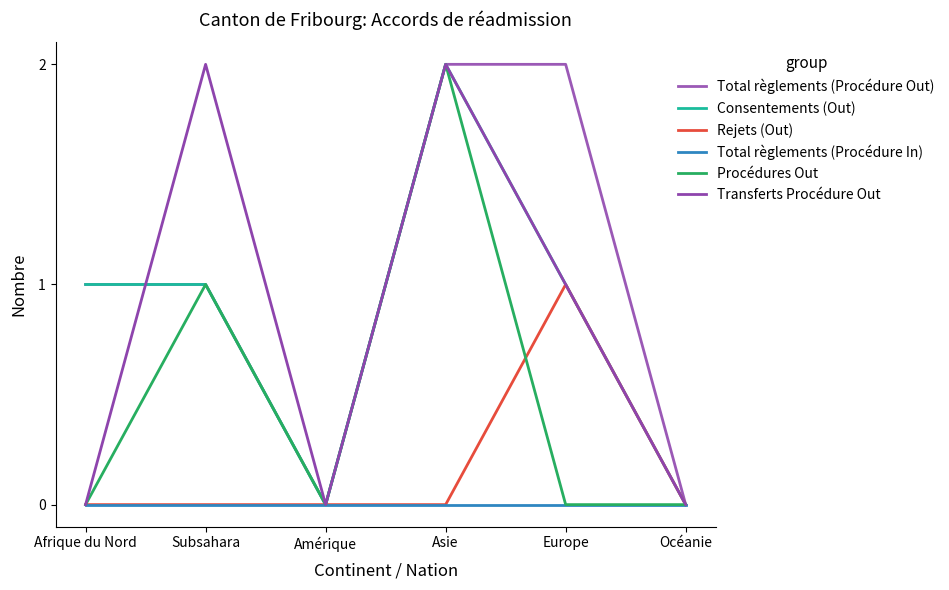

Which category has the lowest value in the Transferts Procédure Out series?

Afrique du Nord